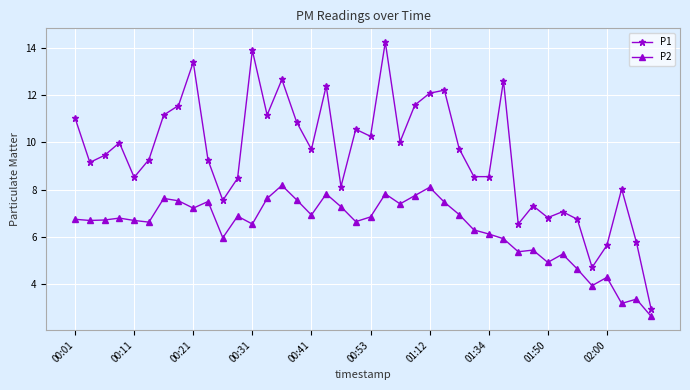

What is the average value of the P1 series?

9.5